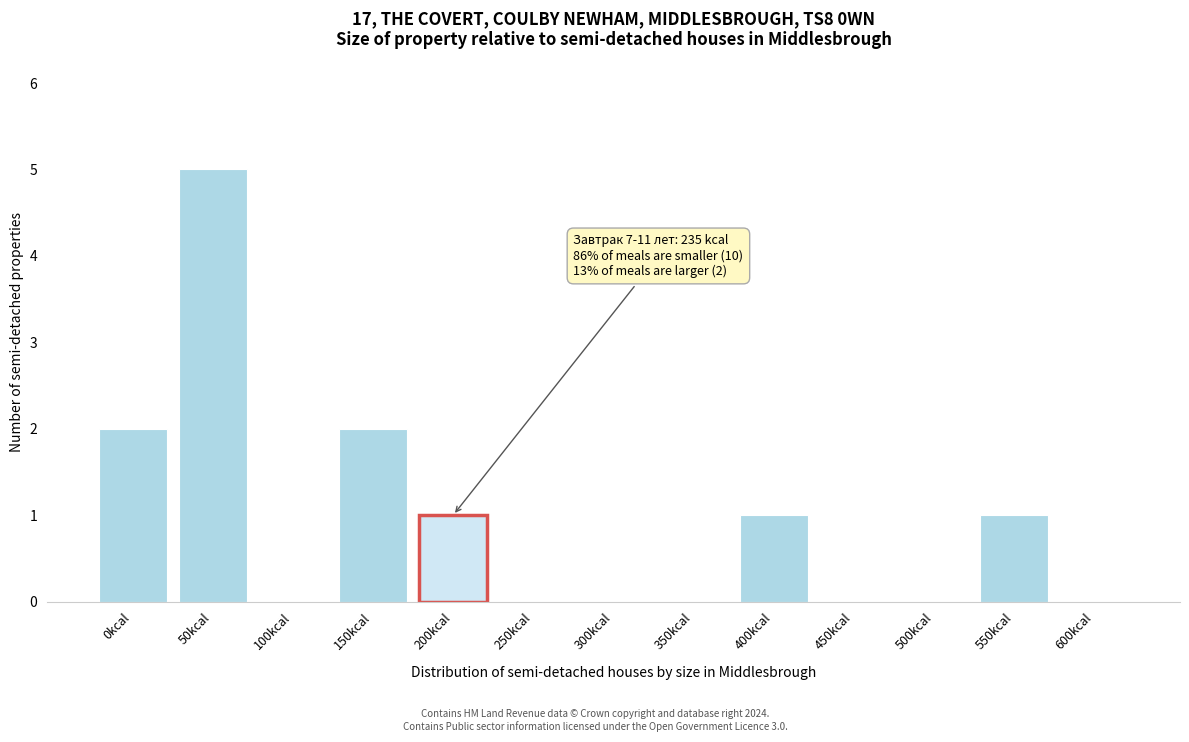

Reading left to right, what are all the values shown in this chart?

0kcal=2	50kcal=5	100kcal=0	150kcal=2	200kcal=1	250kcal=0	300kcal=0	350kcal=0	400kcal=1	450kcal=0	500kcal=0	550kcal=1	600kcal=0